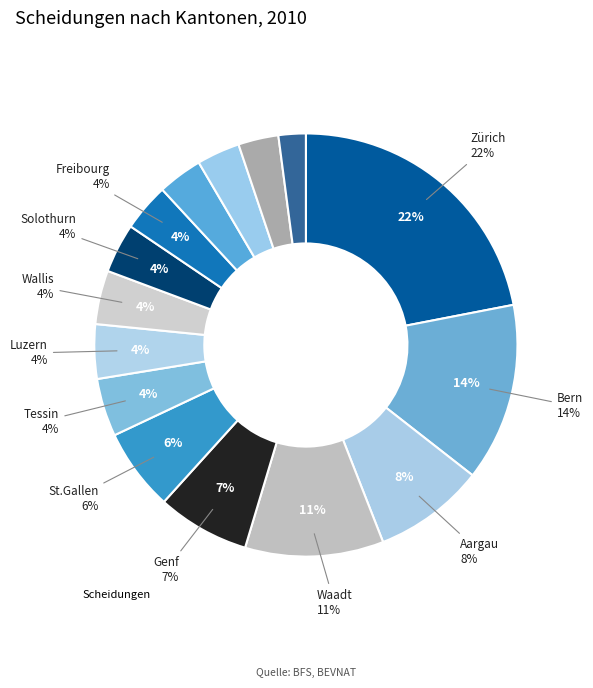

How many segments does this pie chart have?

15